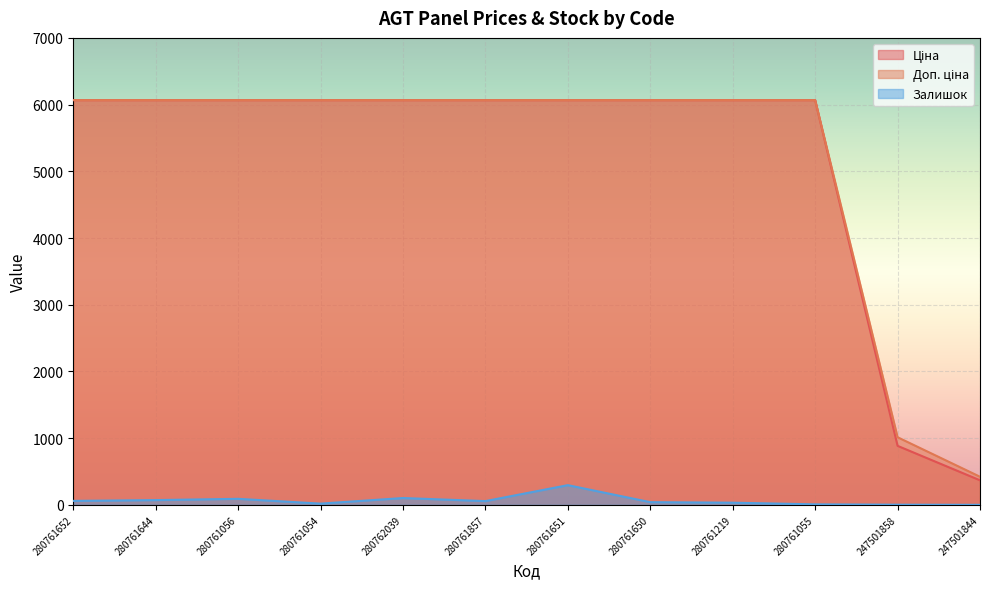

Reading left to right, what are all the values shown in this chart?

Ціна: 280761652=6067.2	280761644=6067.2	280761056=6067.2	280761054=6067.2	280762039=6067.2	280761857=6067.2	280761651=6067.2	280761650=6067.2	280761219=6067.2	280761055=6067.2	247501858=884.2	247501844=367.6
Доп. ціна: 280761652=6067.2	280761644=6067.2	280761056=6067.2	280761054=6067.2	280762039=6067.2	280761857=6067.2	280761651=6067.2	280761650=6067.2	280761219=6067.2	280761055=6067.2	247501858=1013.2	247501844=421.0
Залишок: 280761652=59.0	280761644=71.0	280761056=90.0	280761054=18.0	280762039=102.0	280761857=56.0	280761651=295.0	280761650=40.0	280761219=32.0	280761055=7.0	247501858=2.0	247501844=0.0